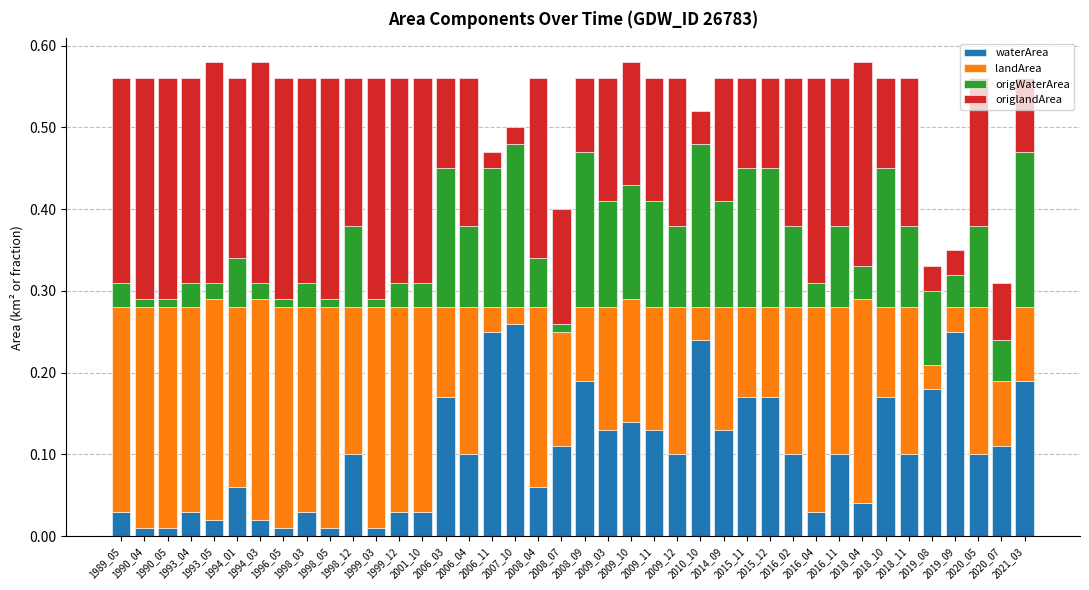

Which series changed the most between 1990_04 and 2006_11?

origlandArea